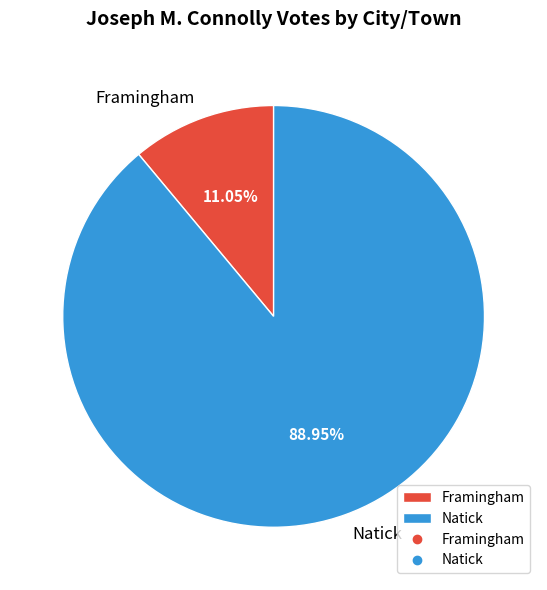

The Natick slice represents 89% of the pie. True or false?

True